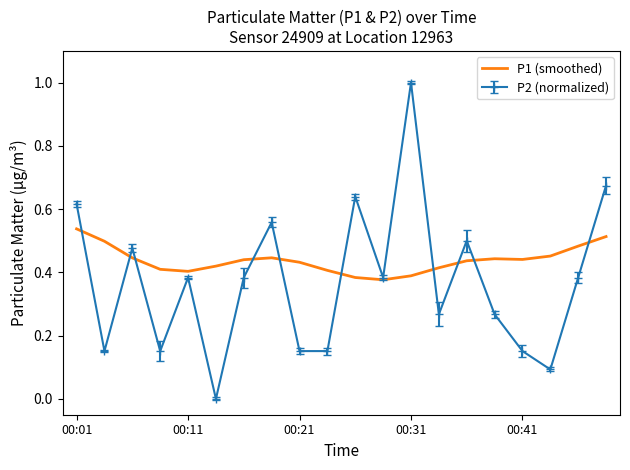

Which series has the largest total across all categories?

P1 (smoothed)